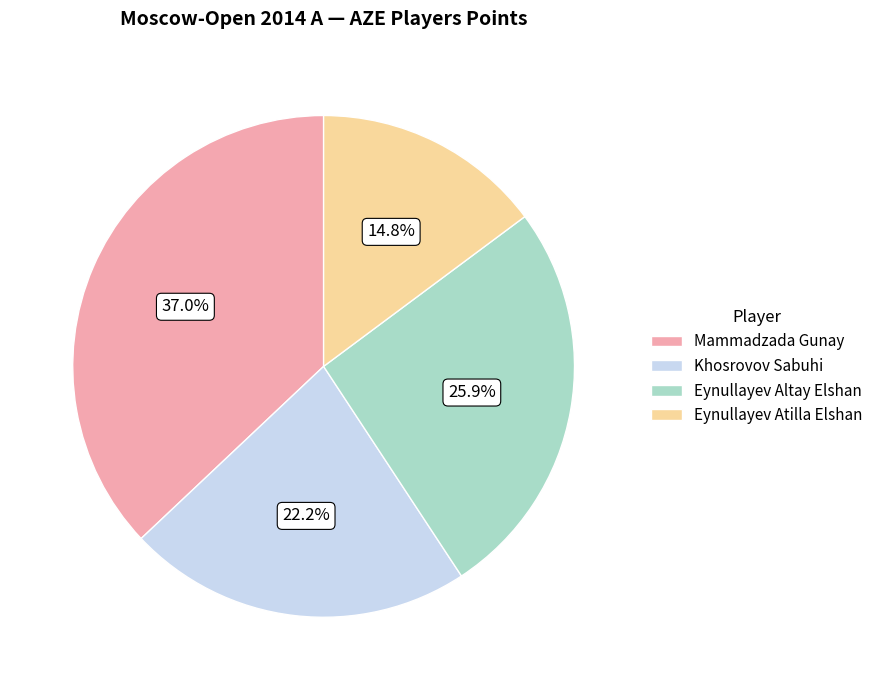

How many segments does this pie chart have?

4